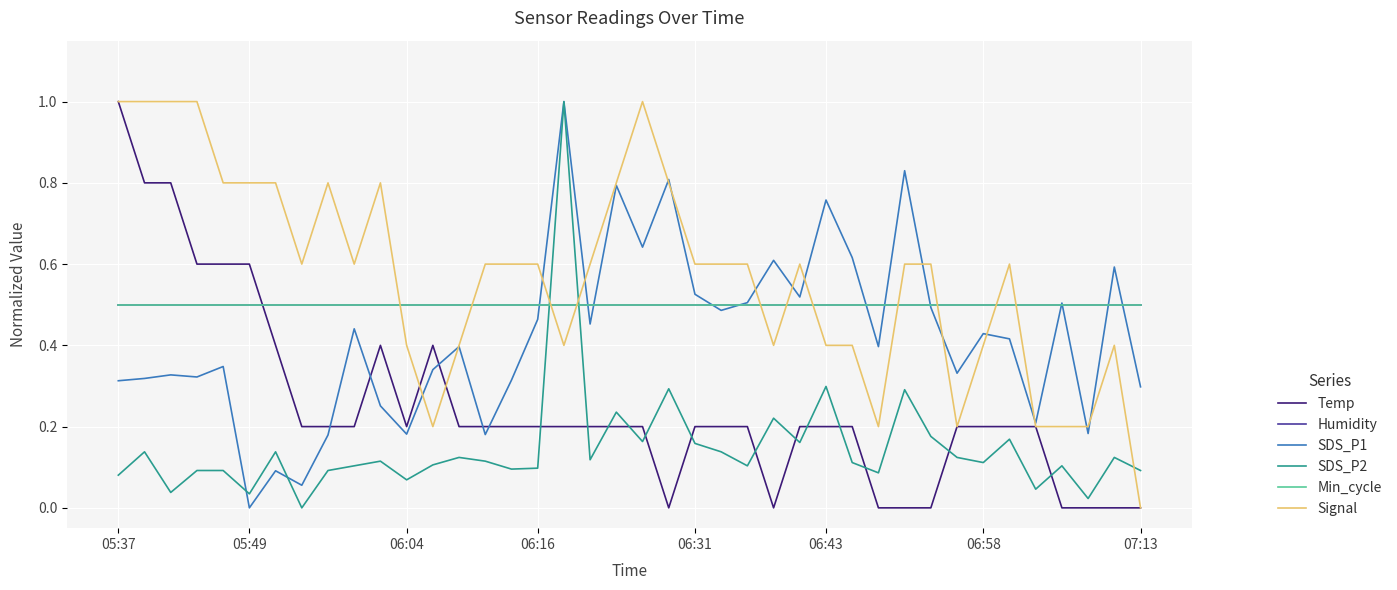

Does the chart have visible grid lines?

Yes